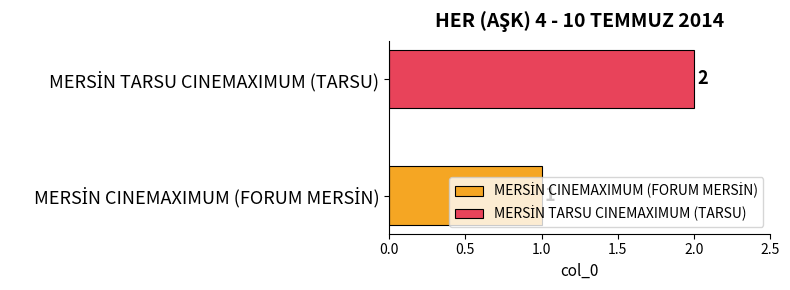

What is the maximum value shown in the chart?

2